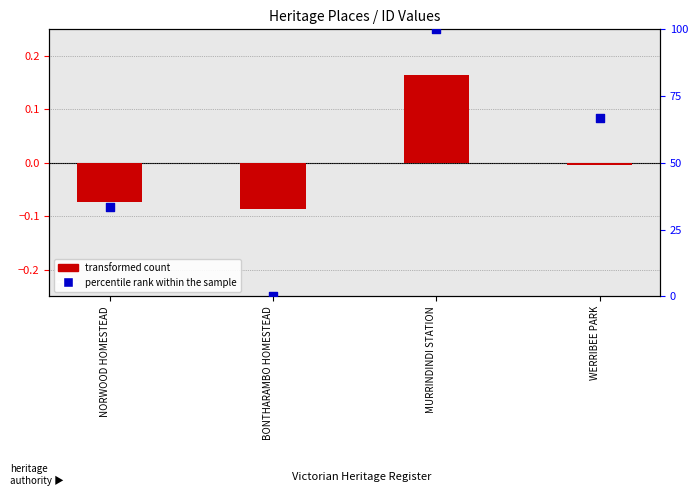

Which series has the largest Y range (max minus min)?

percentile rank within the sample